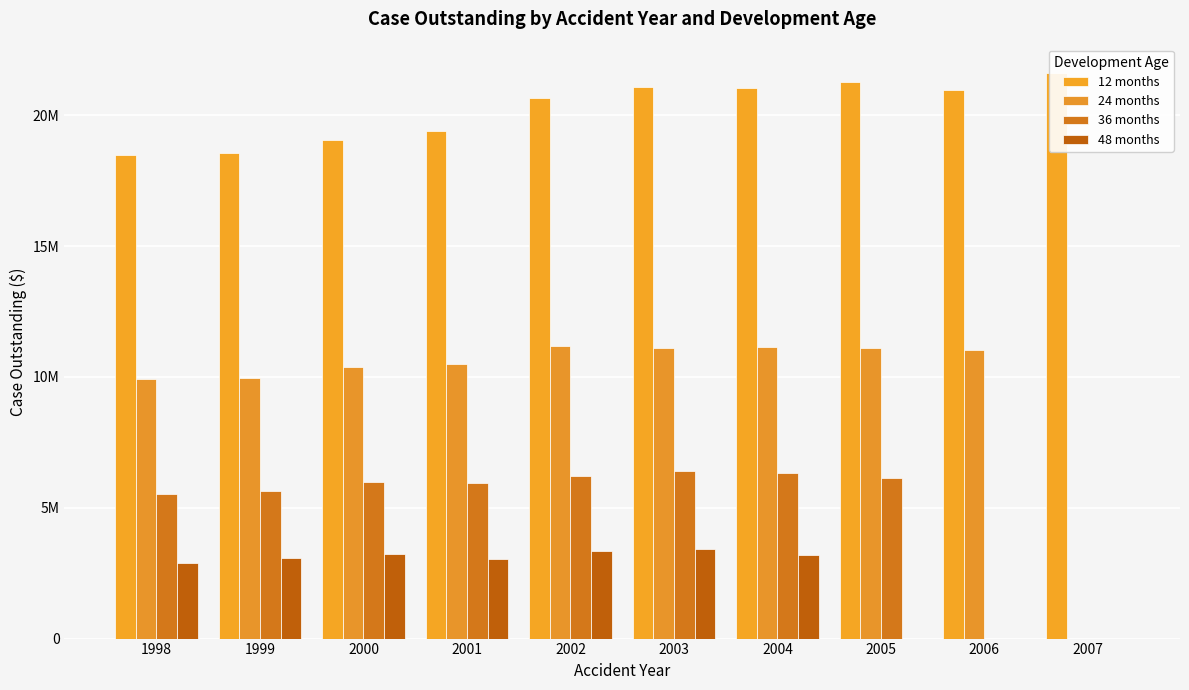

How many categories are shown in the chart?

10